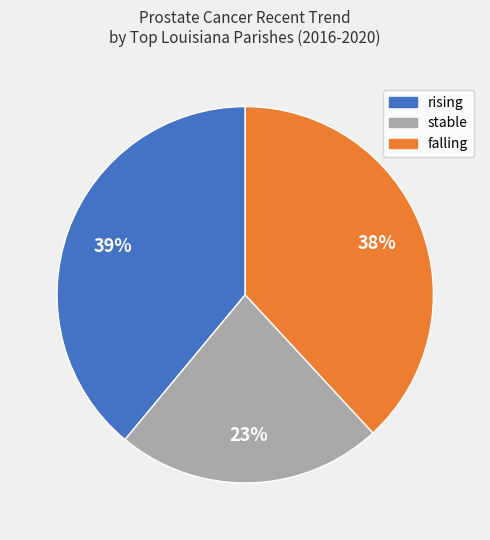

Which slice is the smallest?

stable